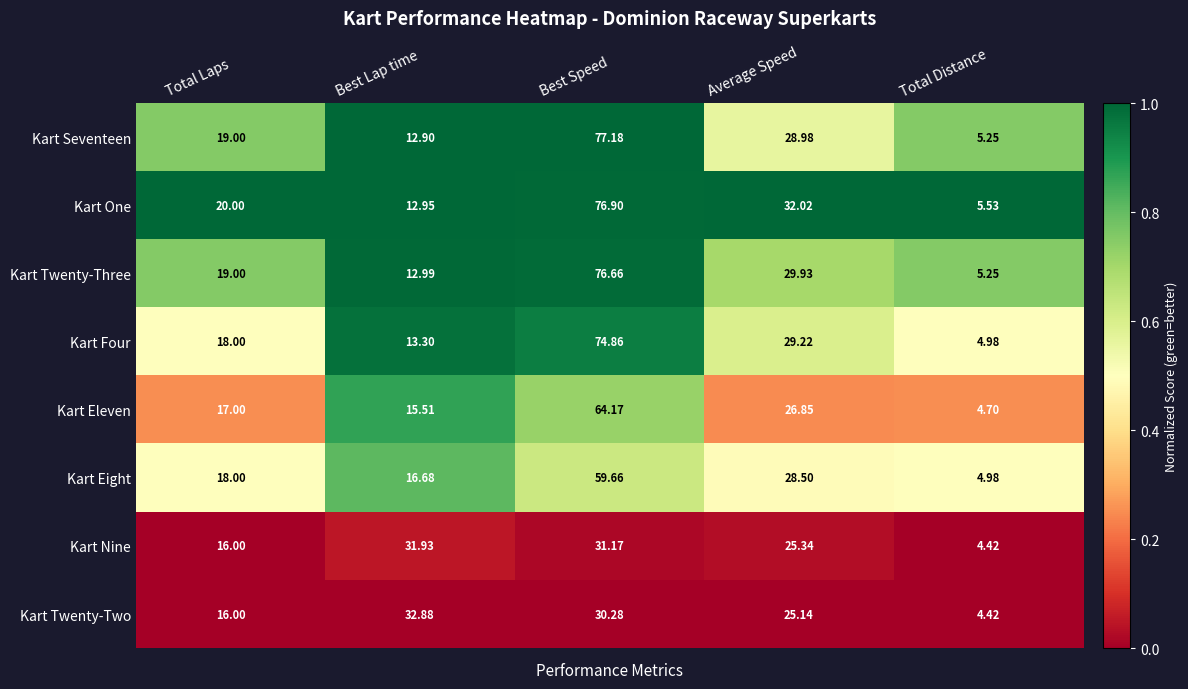

Which series changed the most between Best Lap time and Average Speed?

Kart One